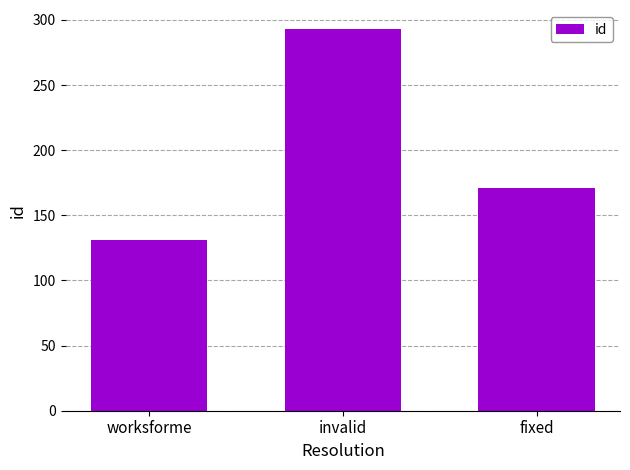

Which has a higher value, fixed or worksforme?

fixed